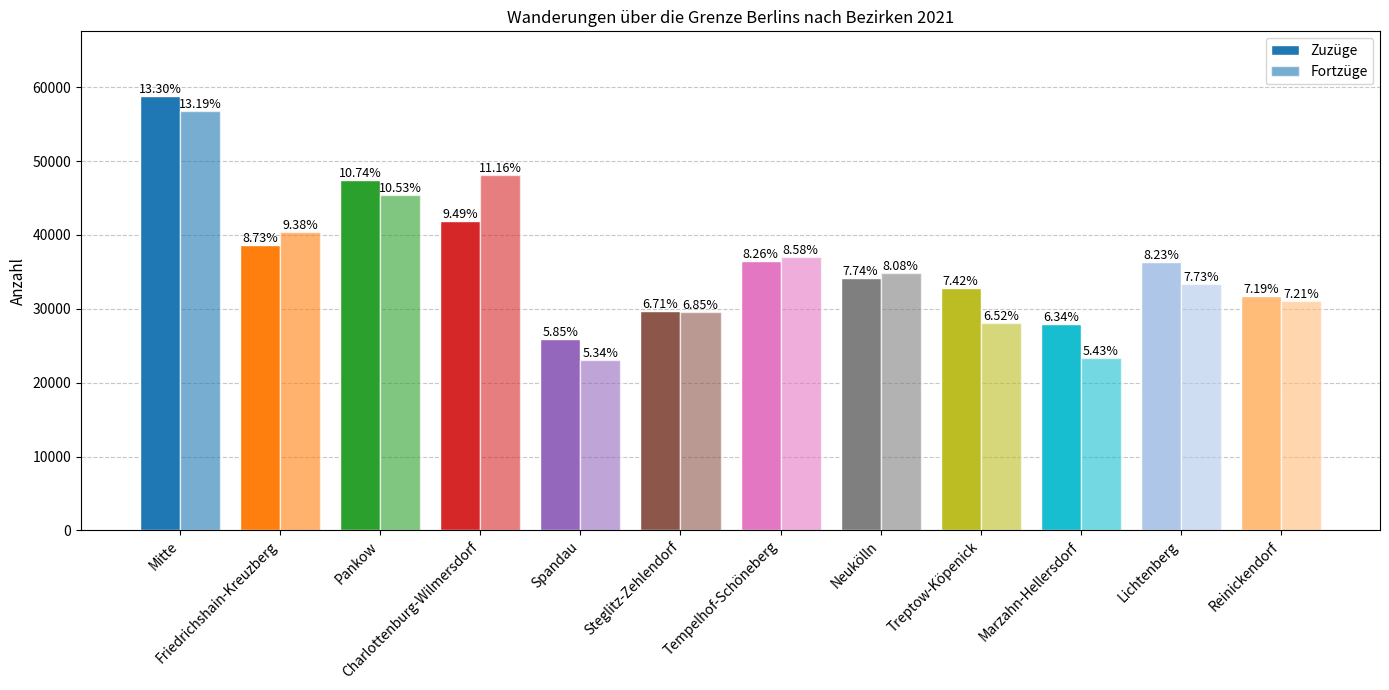

Between Reinickendorf and Neukölln, which is larger?

Neukölln